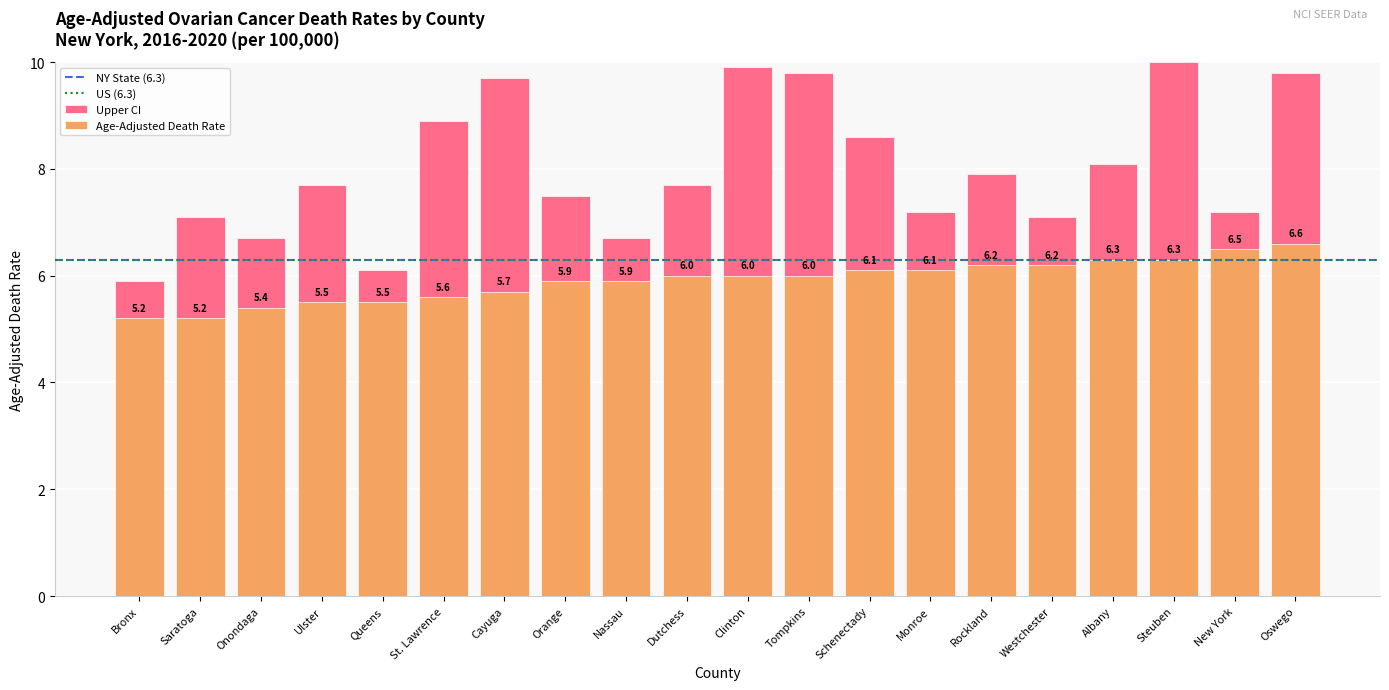

What is the label of the 8th bar from the left?

Orange